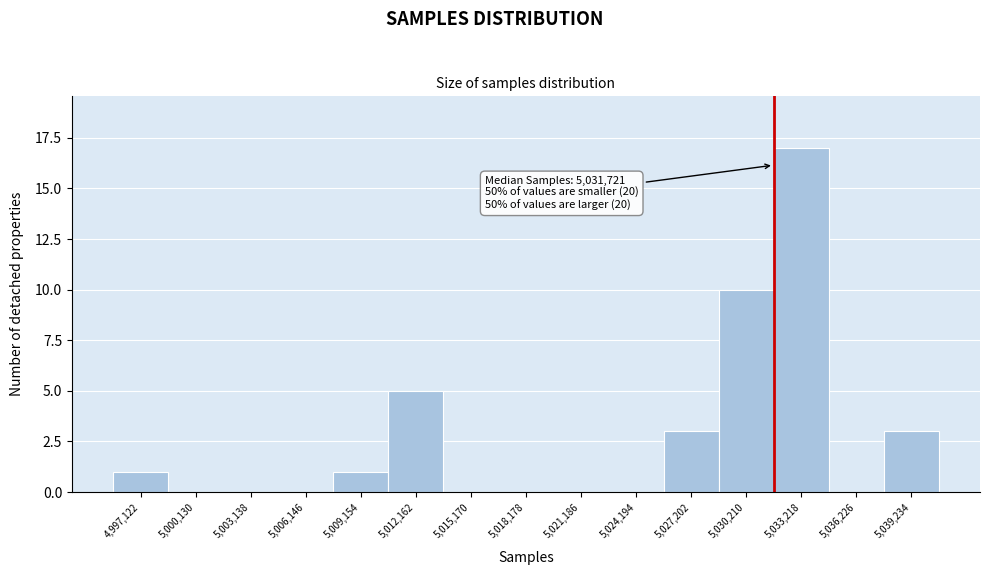

Over which range of the x-axis is the bar tallest?

5031500 to 5034500